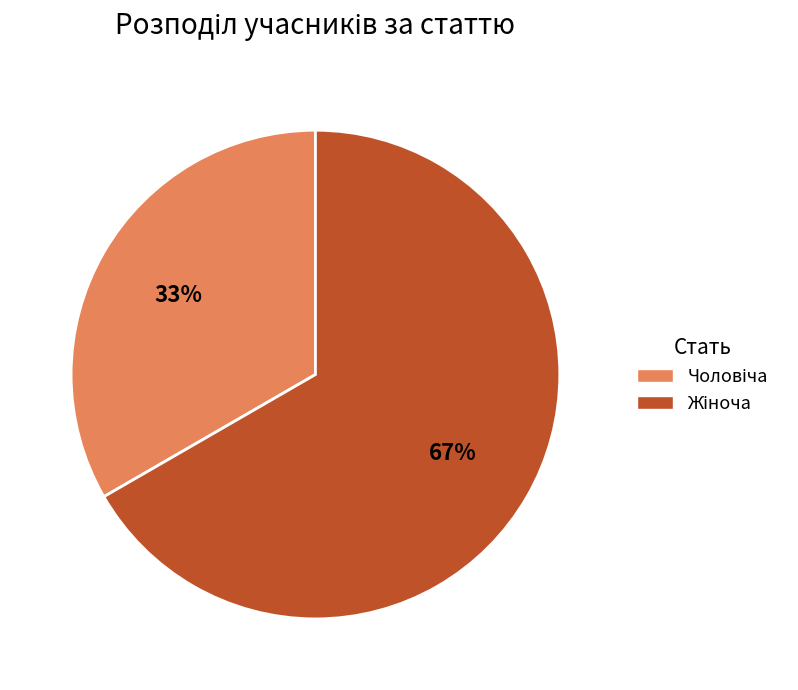

Is there any slice that represents more than half of the pie?

Yes